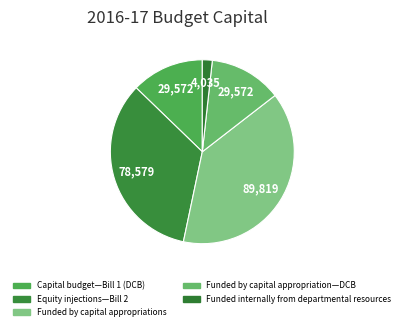

How many slices are in this pie chart?

5